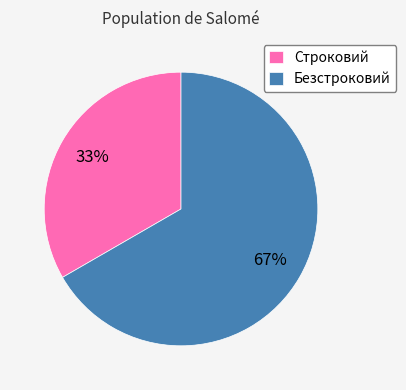

Which slice represents more than half of the pie?

Безстроковий